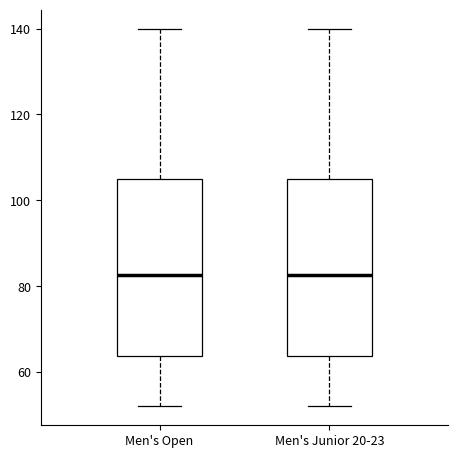

Reading left to right, transcribe this box plot: for each box, give where its median line is, the range the box spans, and where its two whiskers end, as read against the y-axis. The values are not printed on the chart, so give them approximately, as read against the axis.

Men's Open: median 82, box 64 to 106, whiskers 52 to 140
Men's Junior 20-23: median 82, box 64 to 106, whiskers 52 to 140